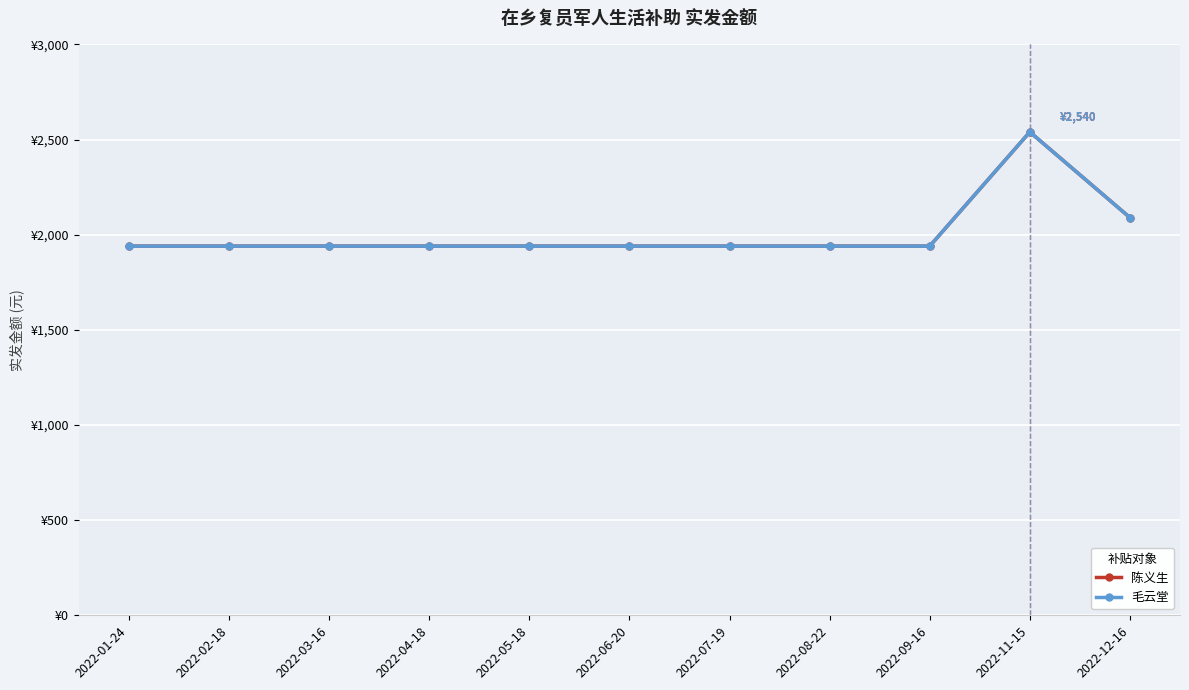

True or false: 毛云堂 and 陈义生 cross at least once.

False